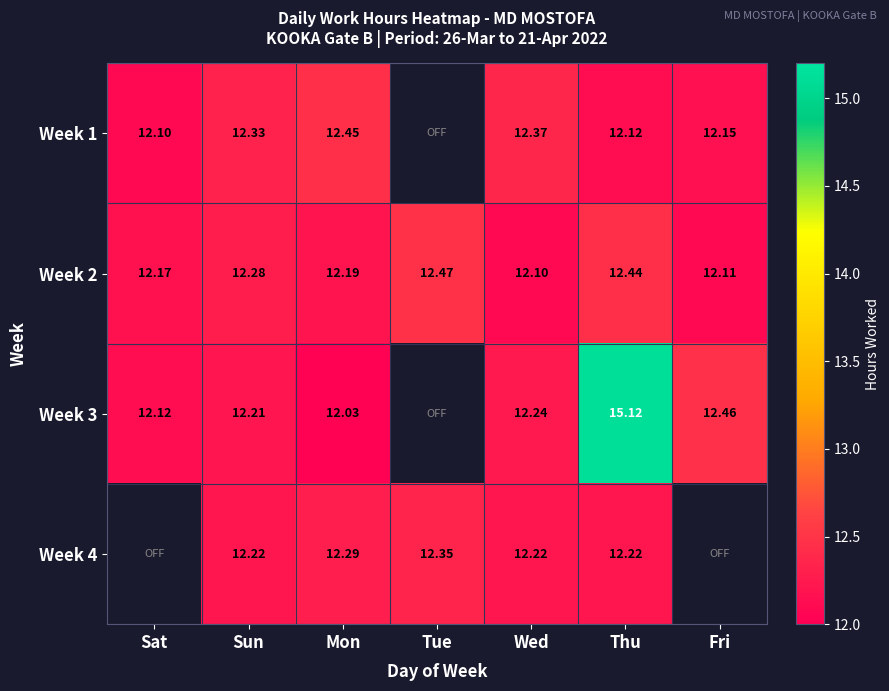

What is the minimum value shown in the chart?

12.0